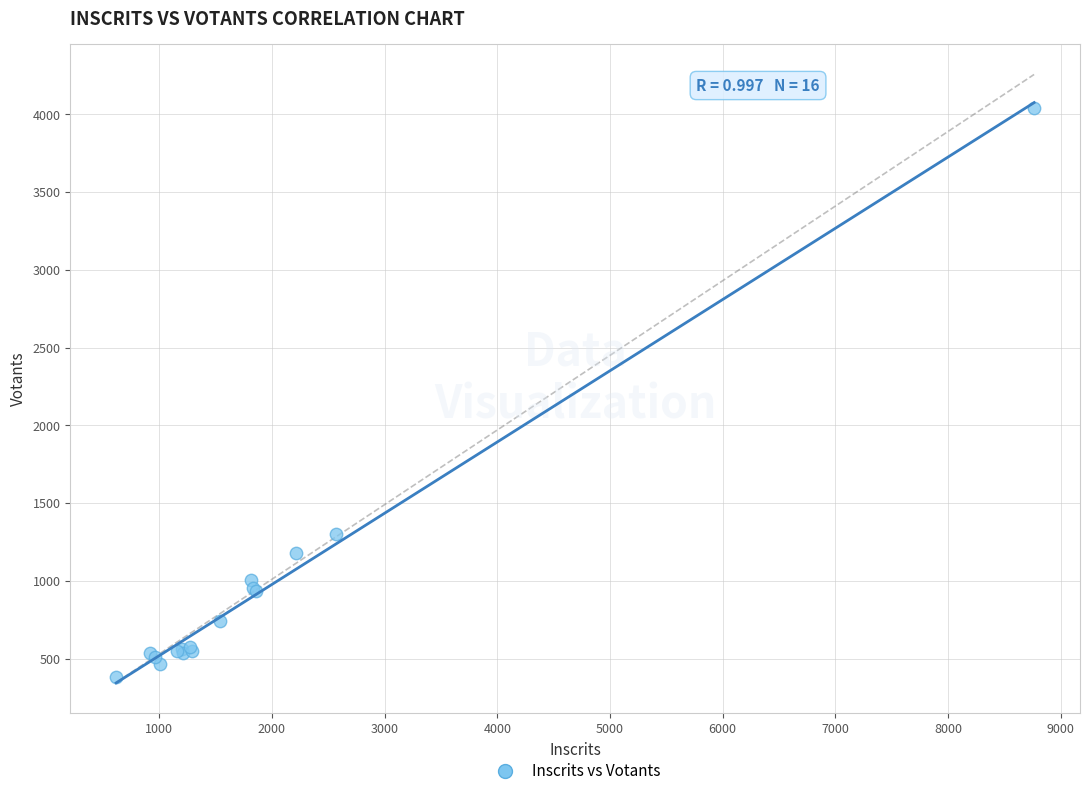

What Y value in the scatter plot is closest to 2212?

1303